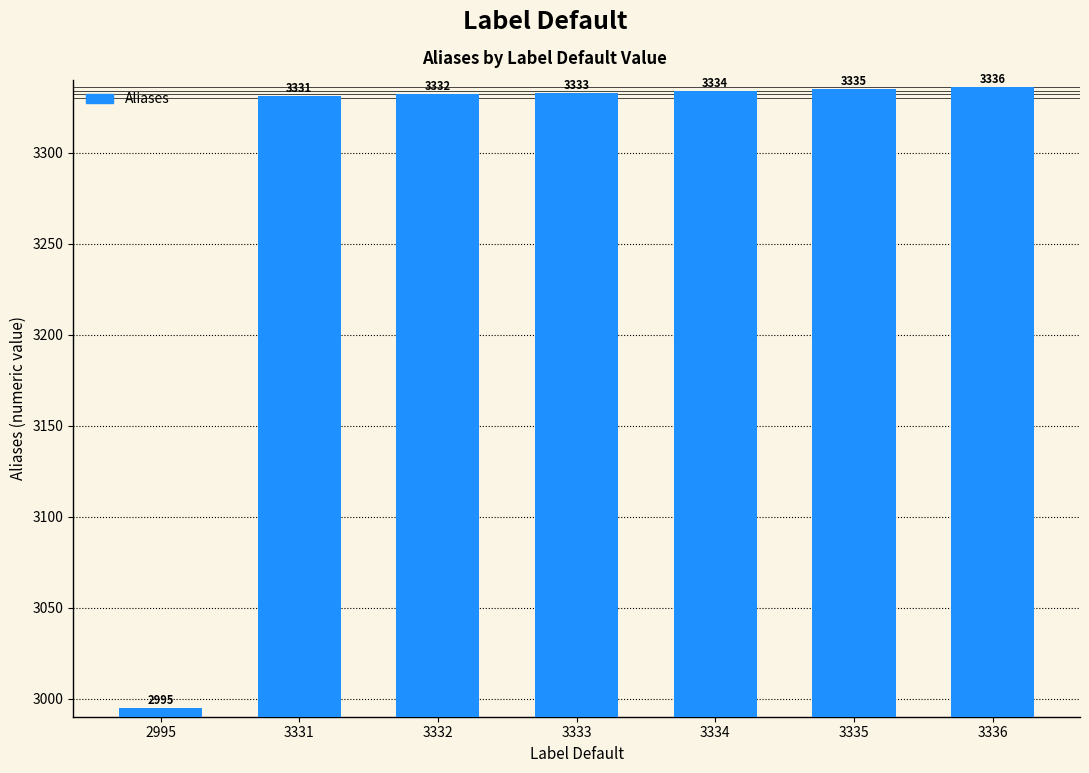

Are the bars grouped side by side (vs. stacked)?

No